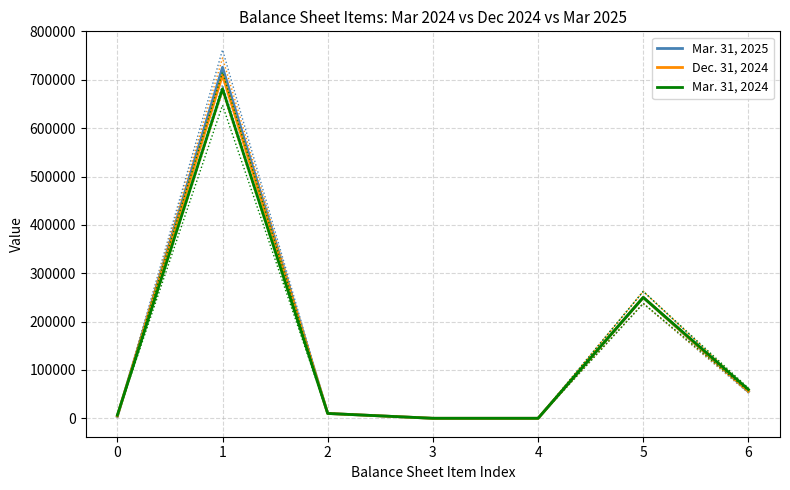

Reading left to right, list all the values displayed in this chart.

Mar. 31, 2025: 0=3890	1=725867	2=10000	3=0	4=0	5=250000	6=55169
Dec. 31, 2024: 0=4789	1=709785	2=10000	3=0	4=0	5=250000	6=56245
Mar. 31, 2024: 0=6260	1=681497	2=10000	3=0	4=0	5=250000	6=59473